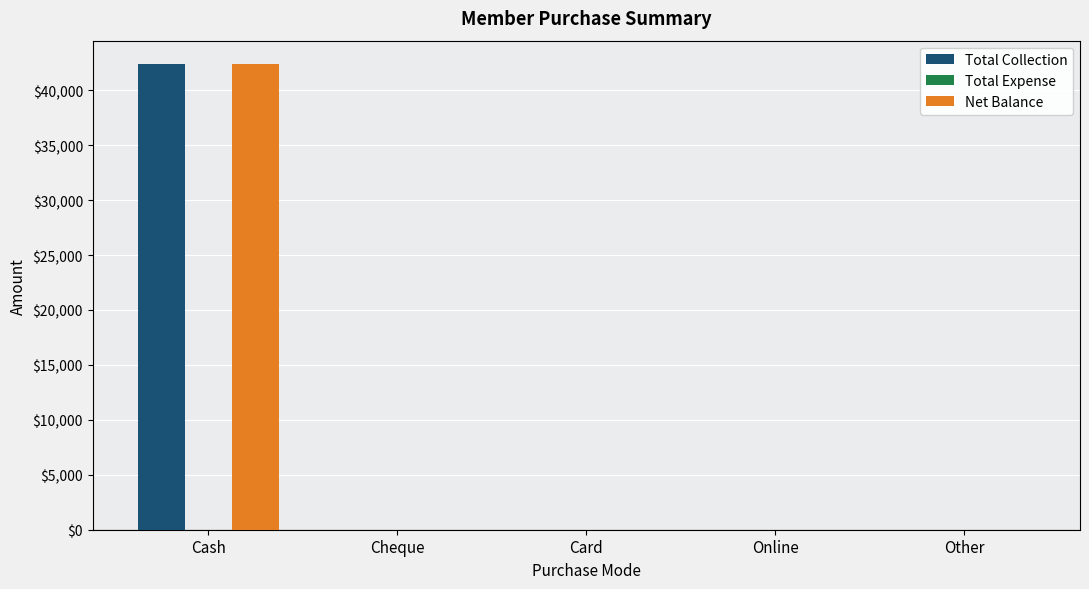

What is the total value across all series at Cash?

84790